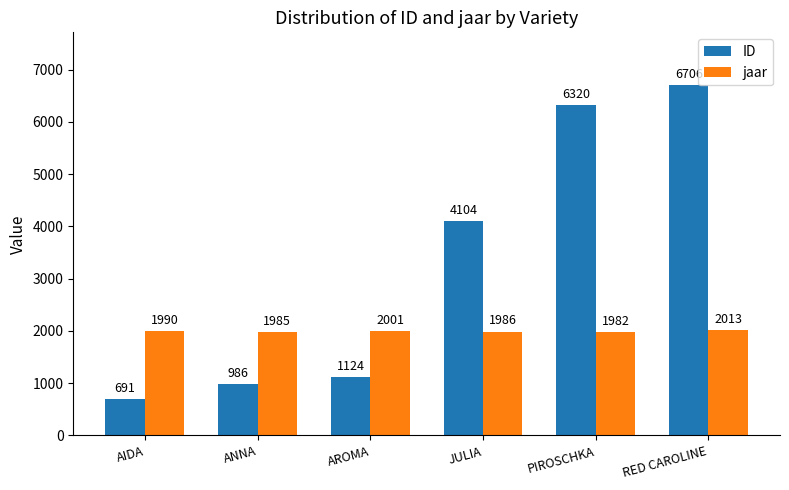

Does the chart contain stacked bars?

No